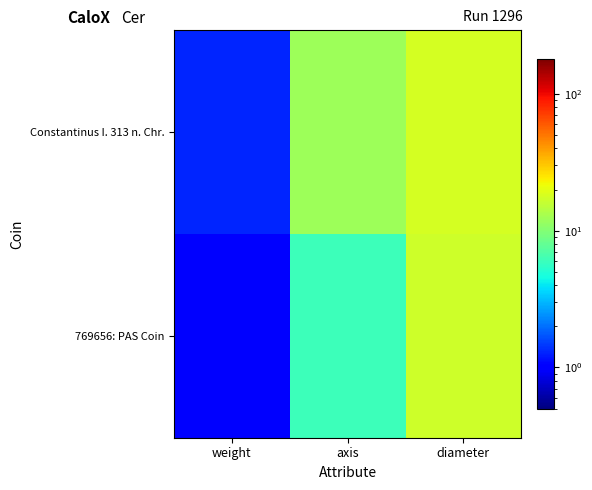

At how many categories does at least one series exceed 7?

2